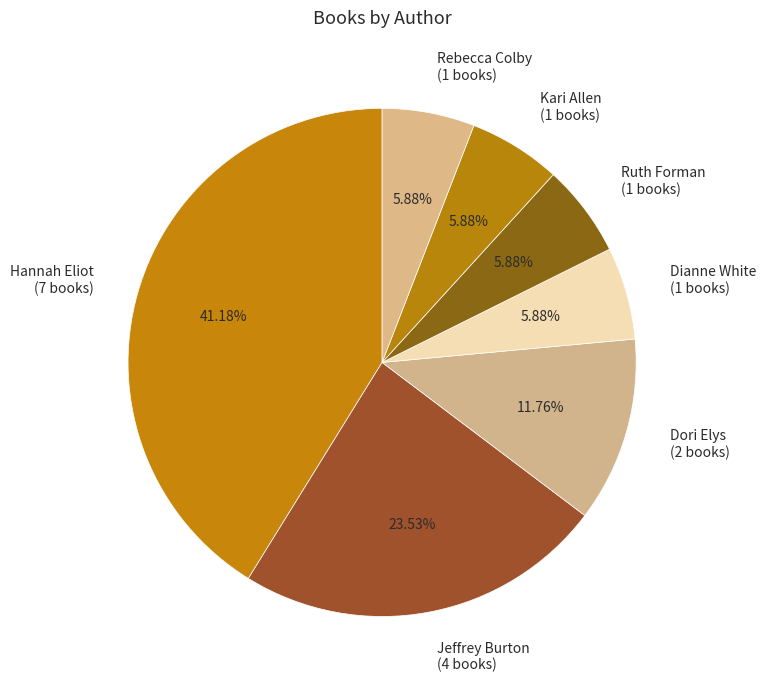

Which slice is the largest?

Hannah Eliot